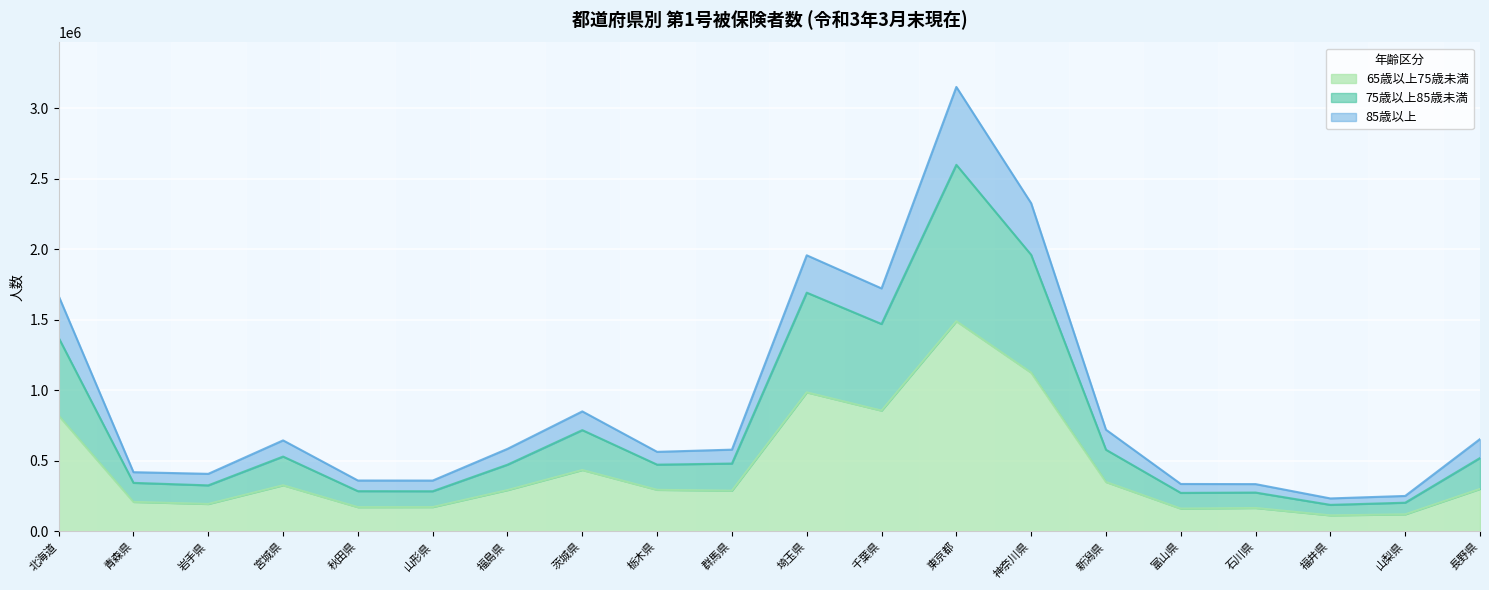

Rank the categories by 65歳以上75歳未満 value from highest to lowest.

東京都, 神奈川県, 埼玉県, 千葉県, 北海道, 茨城県, 新潟県, 宮城県, 長野県, 栃木県, 福島県, 群馬県, 青森県, 岩手県, 山形県, 秋田県, 石川県, 富山県, 山梨県, 福井県